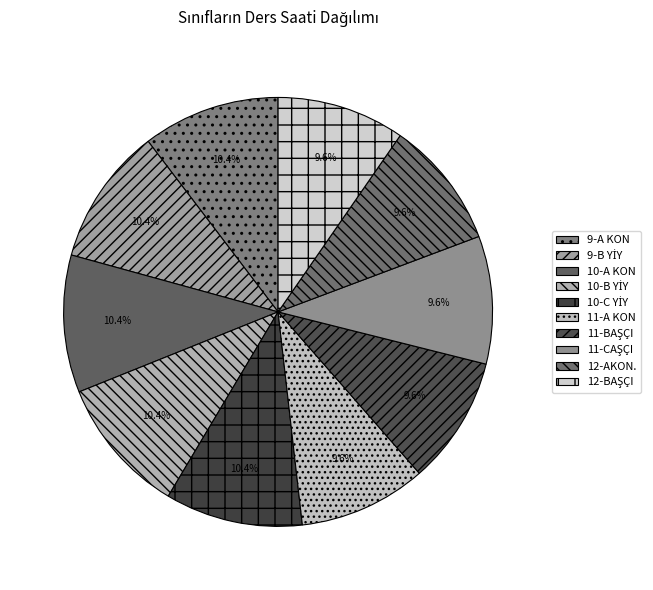

To the nearest percent, what portion does 12-BAŞÇI represent?

10%